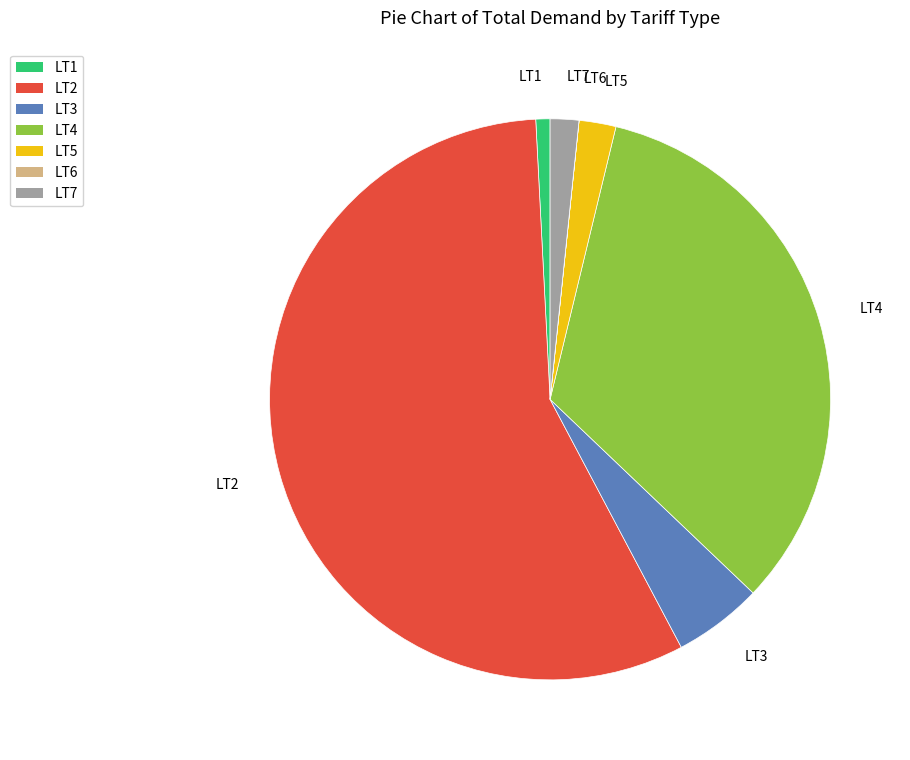

Which category has the biggest portion of the pie?

LT2